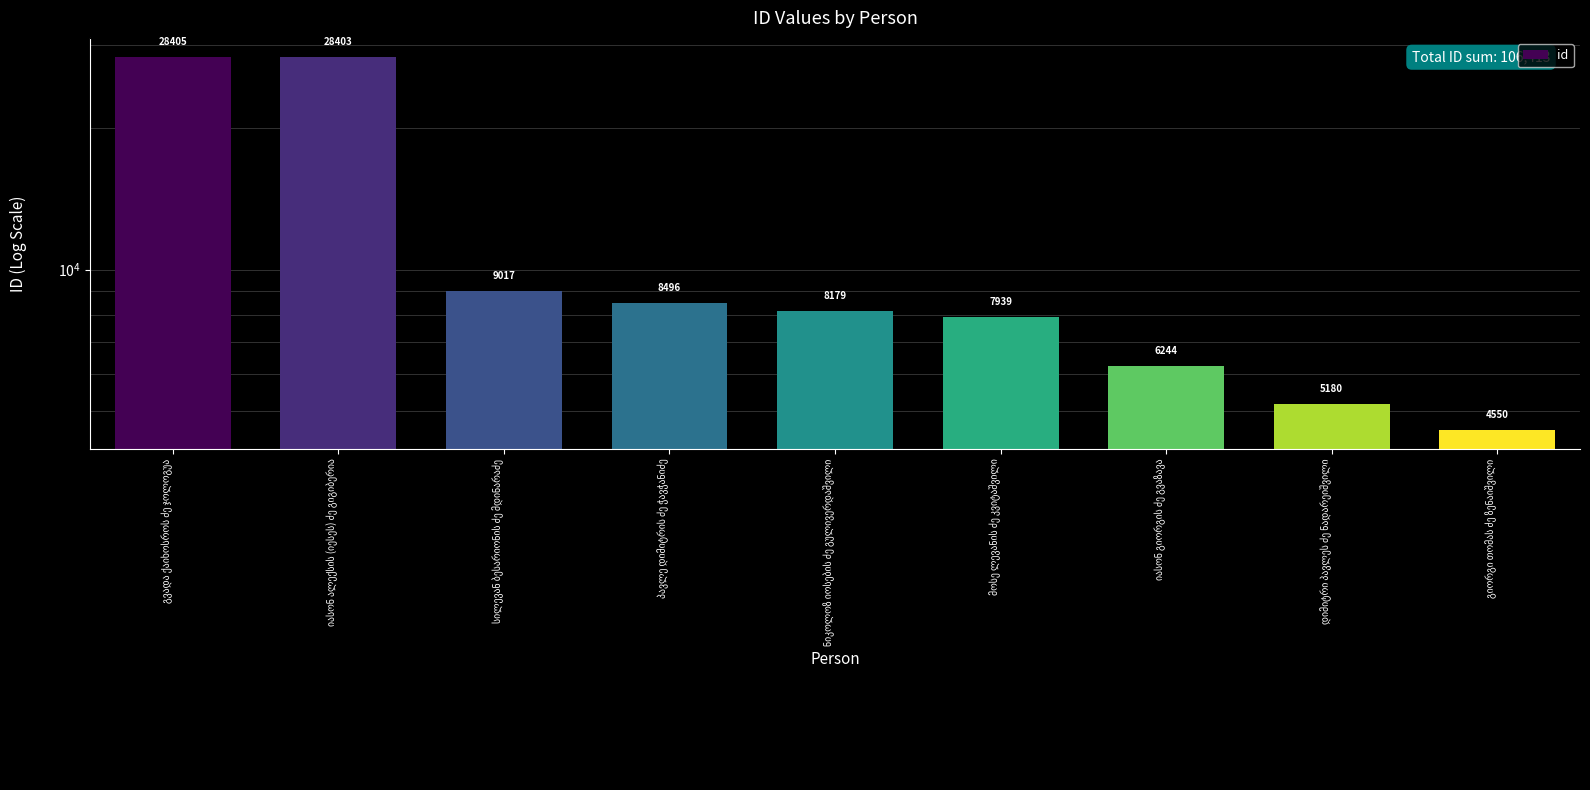

What is the change in value from სილევან ბესარიონის ძე მდინარაძე to პავლე დიმიტრის ძე ჭავჭანიძე?

-521